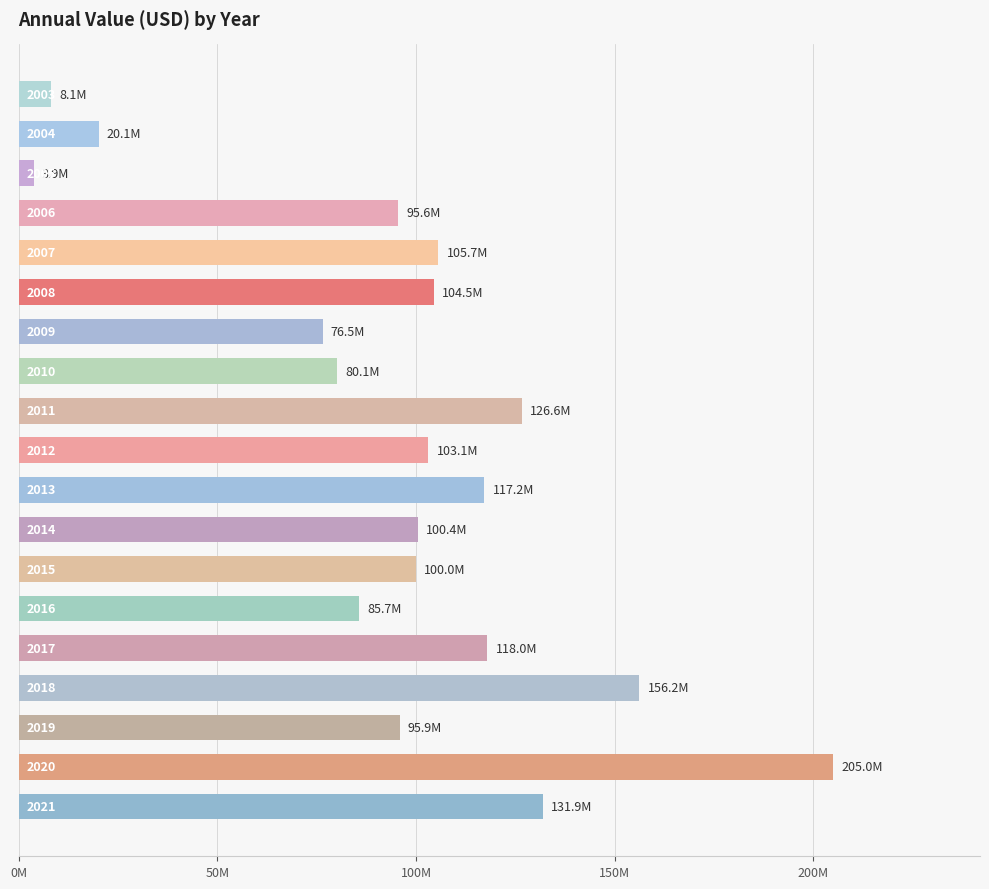

Are the bars horizontal?

Yes